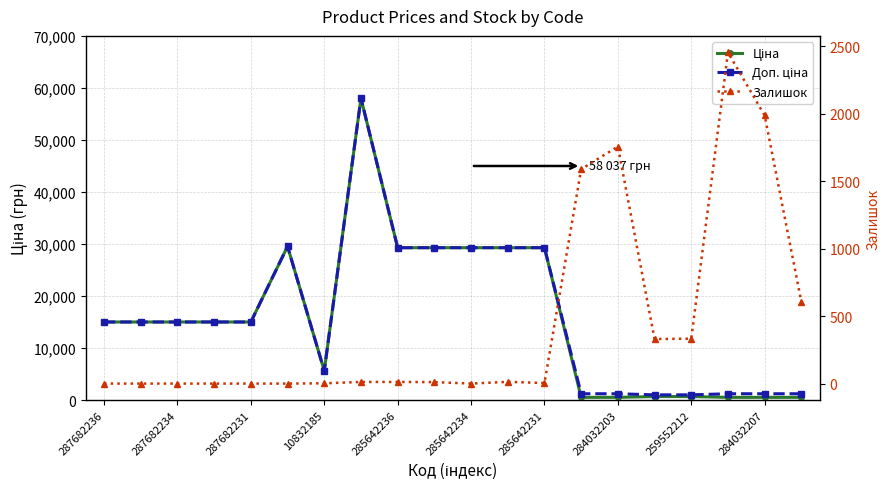

What are all the series names shown in the legend?

Ціна, Доп. ціна, Залишок